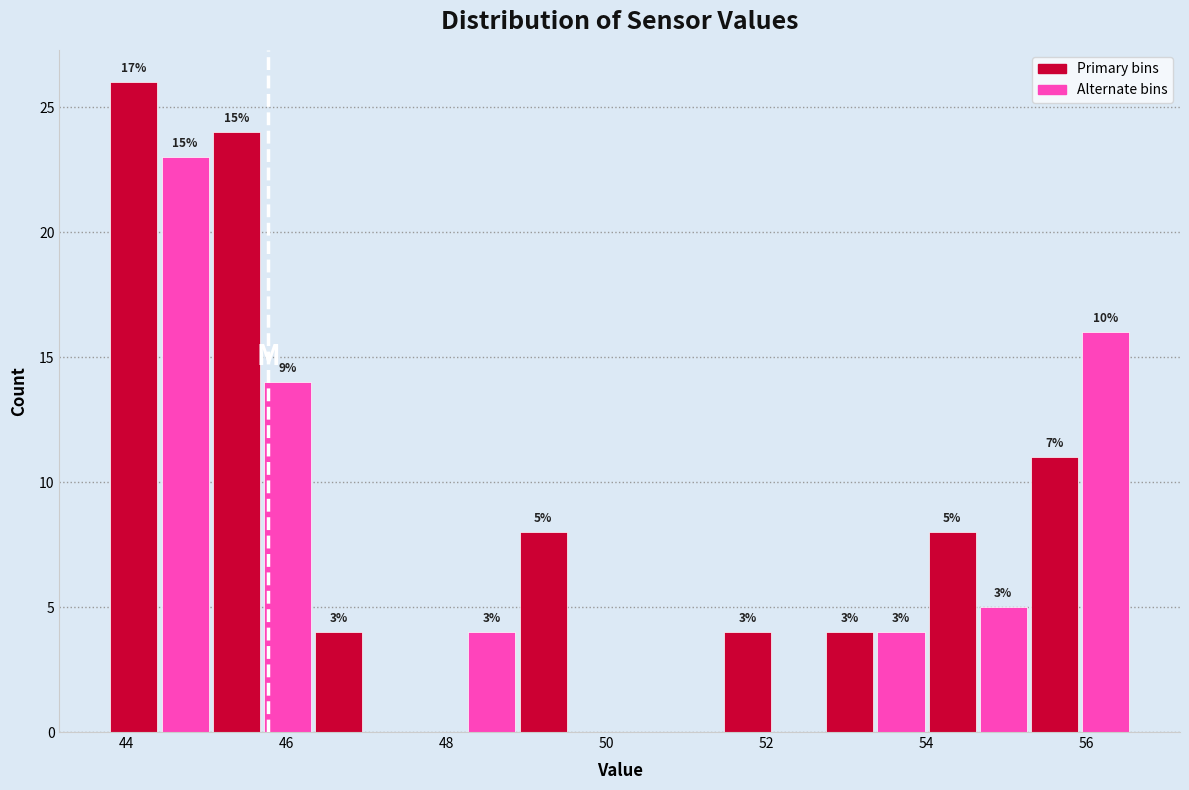

Around what value on the x-axis is the tallest bar? Give the approximate position of its centre, as read against the axis.

44.0